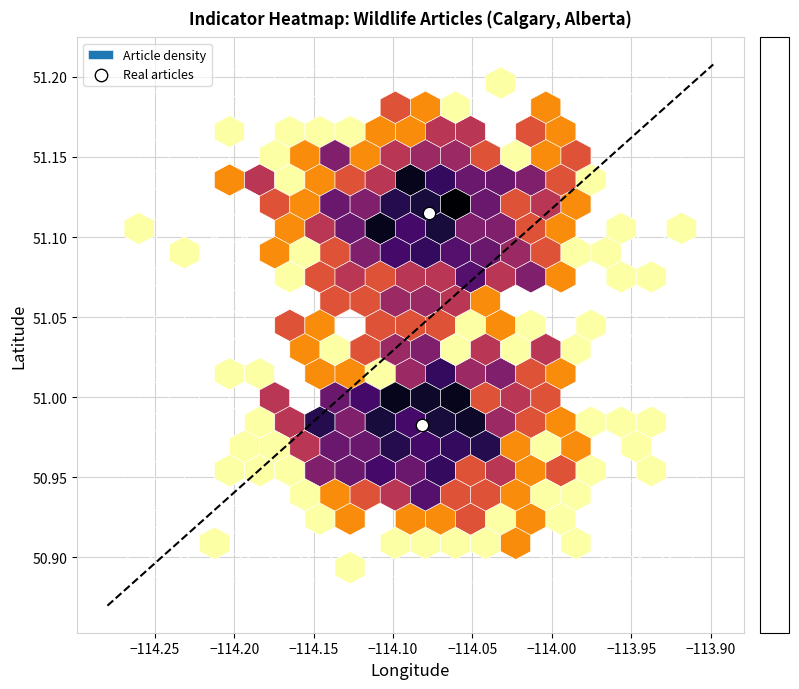

What is the average X value?

-114.1